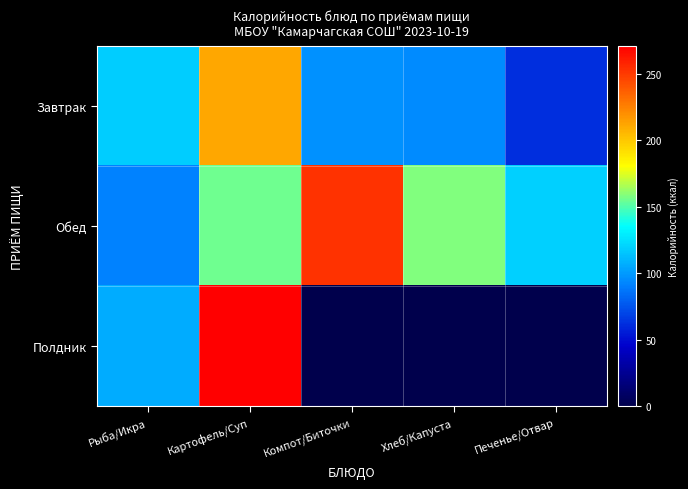

List the series in order of their overall mean, highest first.

Обед, Завтрак, Полдник